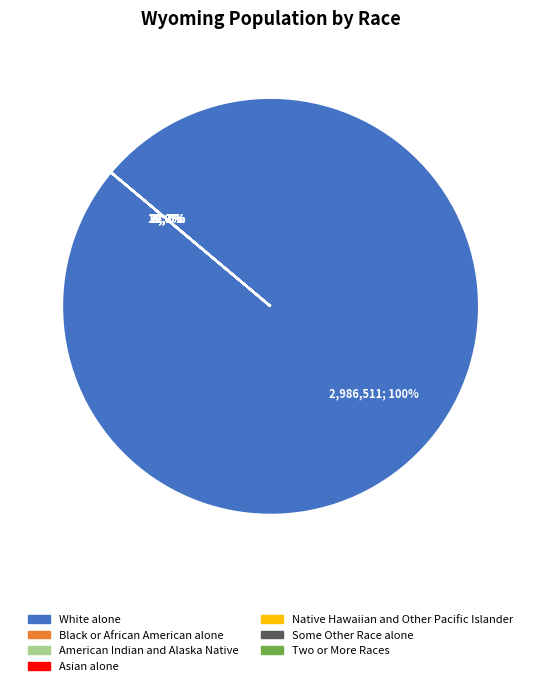

Which slice is the largest?

White alone